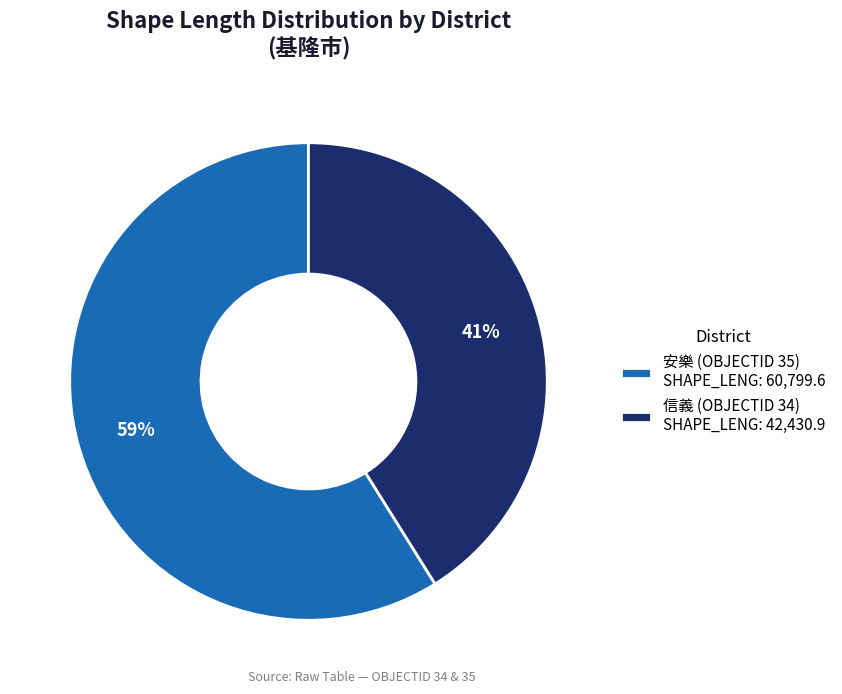

Which has a higher value, 信義 (OBJECTID 34) SHAPE_LENG: 42,430.9 or 安樂 (OBJECTID 35) SHAPE_LENG: 60,799.6?

安樂 (OBJECTID 35) SHAPE_LENG: 60,799.6